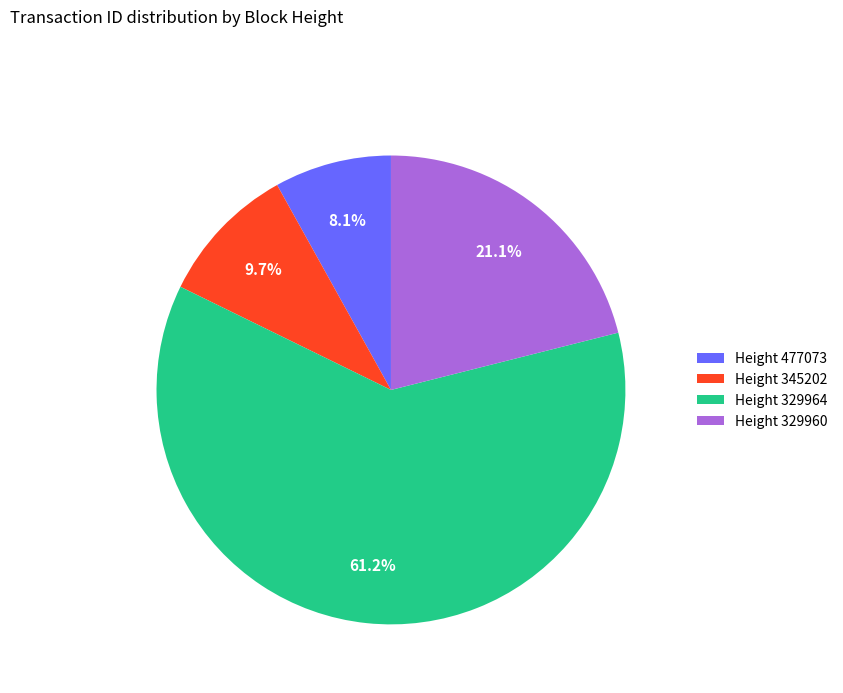

Rank the categories by value from highest to lowest.

Height 329964, Height 329960, Height 345202, Height 477073